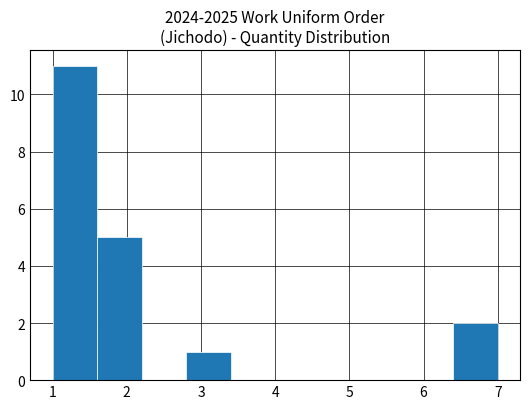

Reading left to right, list every bar in this chart as the range it spans on the x-axis followed by its height. The values are not printed on the chart, so give them approximately, as read against the axis.

1.0 to 1.6: 11
1.6 to 2.2: 5
2.2 to 2.8: 0
2.8 to 3.4: 1
3.4 to 4.0: 0
4.0 to 4.6: 0
4.6 to 5.2: 0
5.2 to 5.8: 0
5.8 to 6.4: 0
6.4 to 7.0: 2